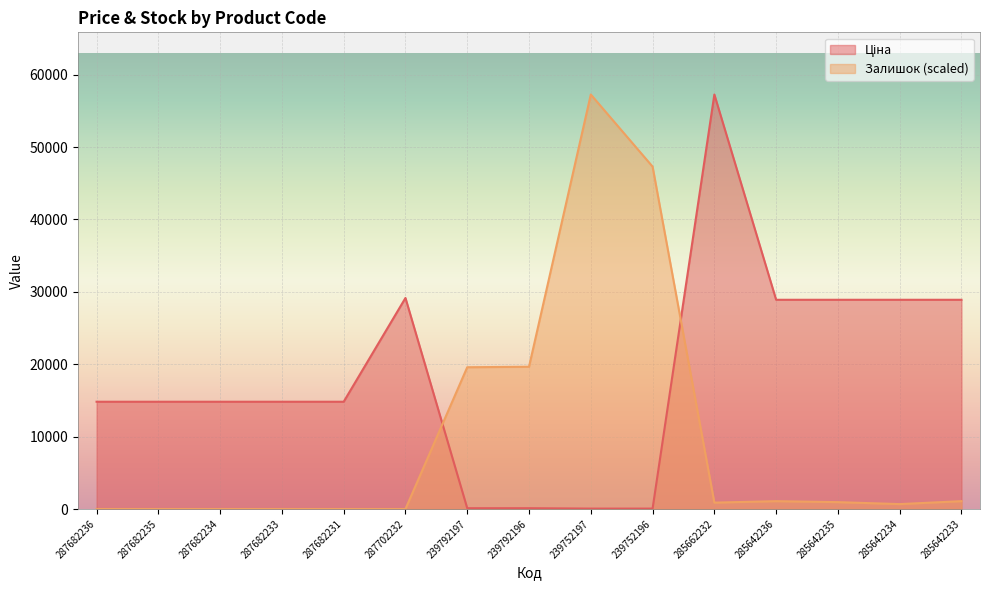

Reading left to right, transcribe all the data shown in this chart.

Ціна: 287682236=14817.6	287682235=14817.6	287682234=14817.6	287682233=14817.6	287682231=14817.6	287702232=29152.3	239792197=111.8	239792196=111.8	239752197=55.9	239752196=55.9	285662232=57258.0	285642236=28901.7	285642235=28901.7	285642234=28901.7	285642233=28901.7
Залишок: 287682236=0.0	287682235=0.0	287682234=0.0	287682233=0.0	287682231=0.0	287702232=0.0	239792197=19582.9	239792196=19650.7	239752197=57258.0	239752196=47297.1	285662232=880.9	285642236=1084.2	285642235=948.7	285642234=677.6	285642233=1084.2